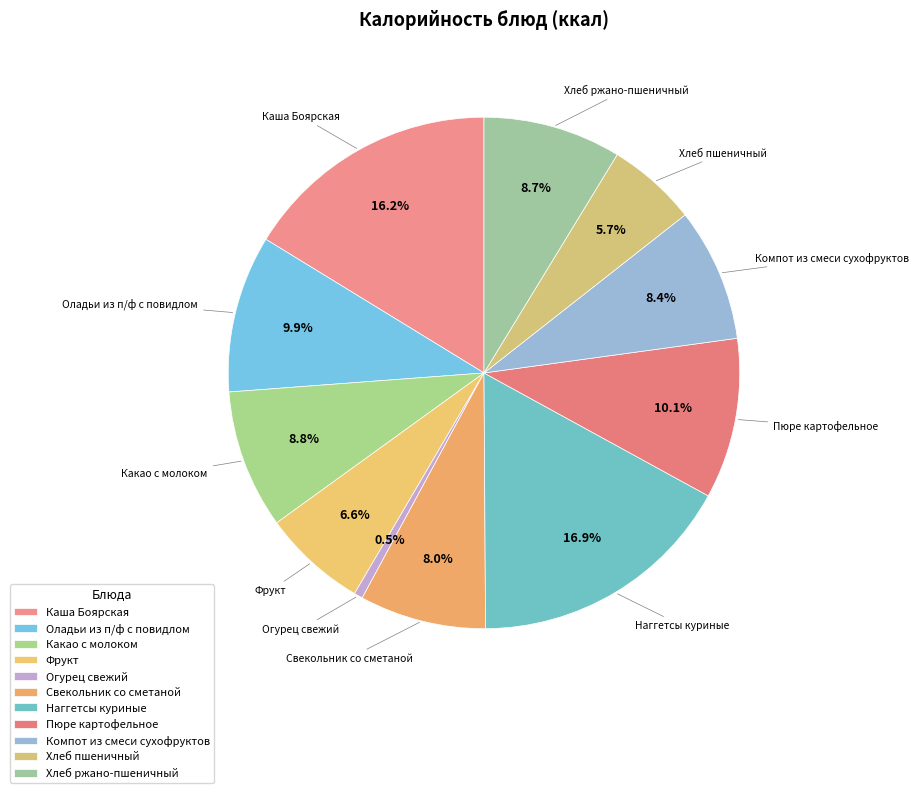

Between Свекольник со сметаной and Оладьи из п/ф с повидлом, which is larger?

Оладьи из п/ф с повидлом